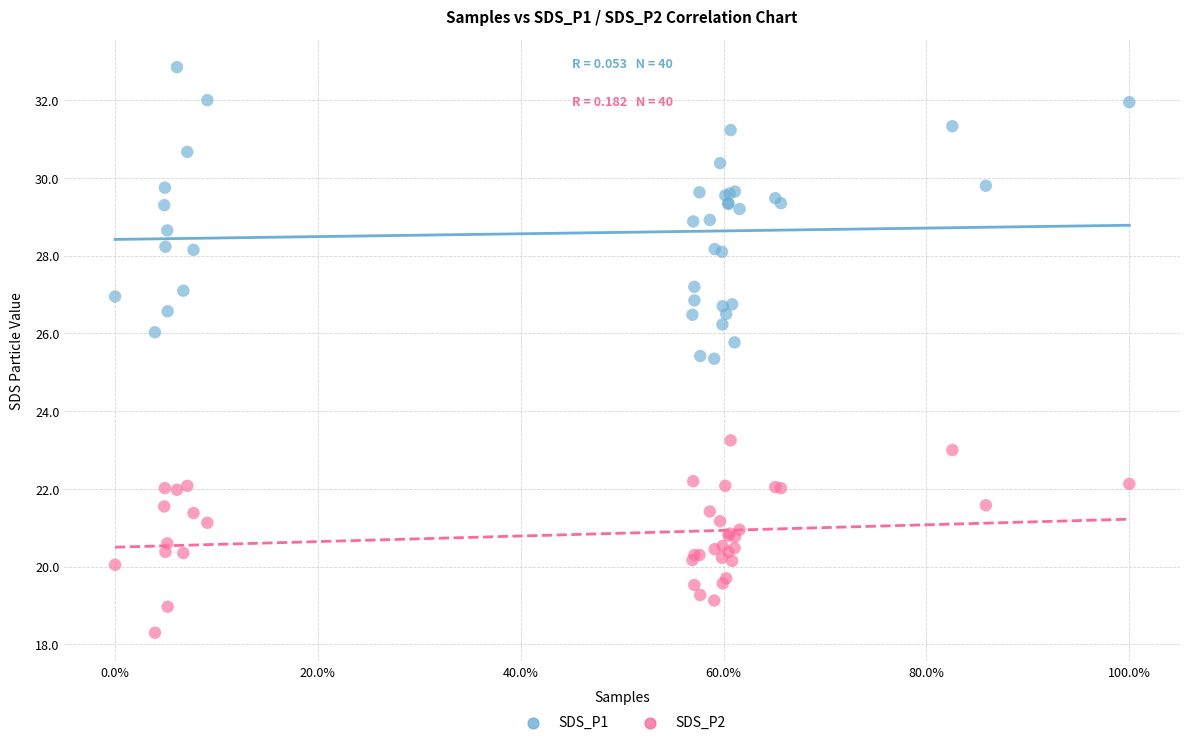

What are all the series names shown in the legend?

SDS_P1, SDS_P2